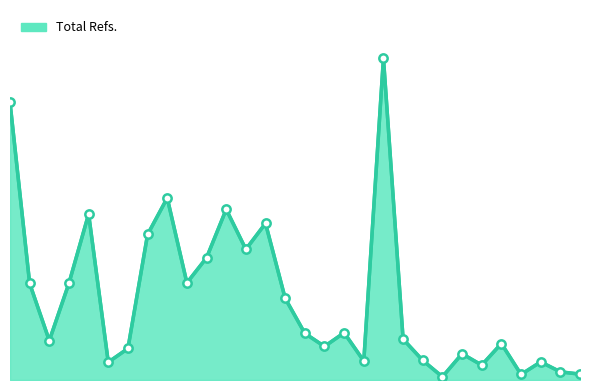

Is this an area chart (filled region under the line)?

Yes